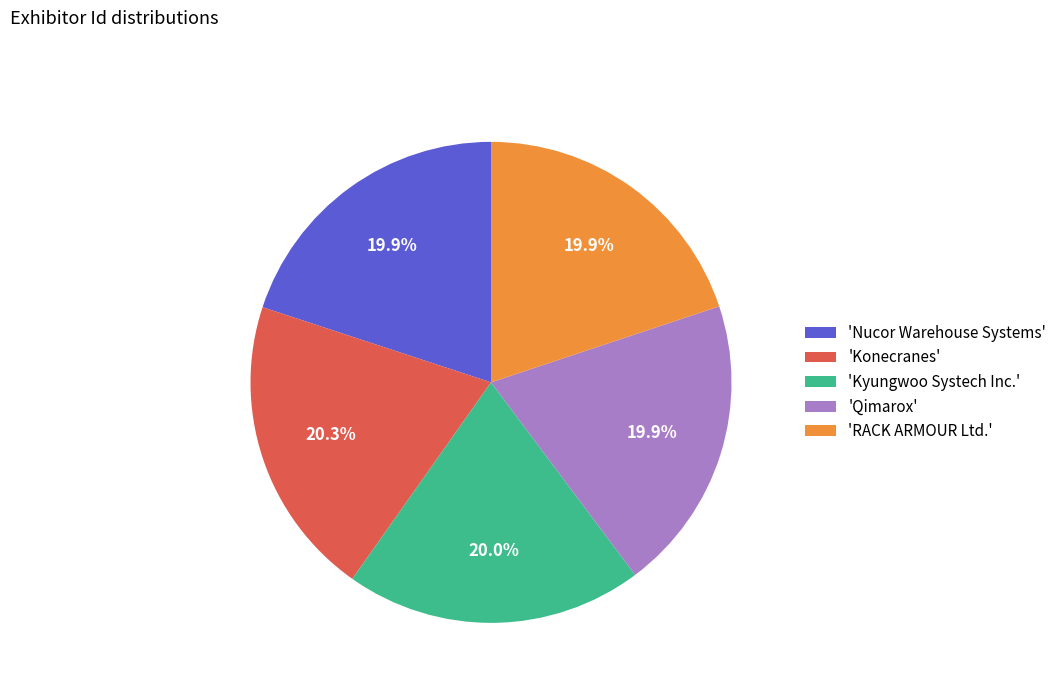

Approximately how many times larger is the value at 'Kyungwoo Systech Inc.' compared to 'RACK ARMOUR Ltd.'?

1.0